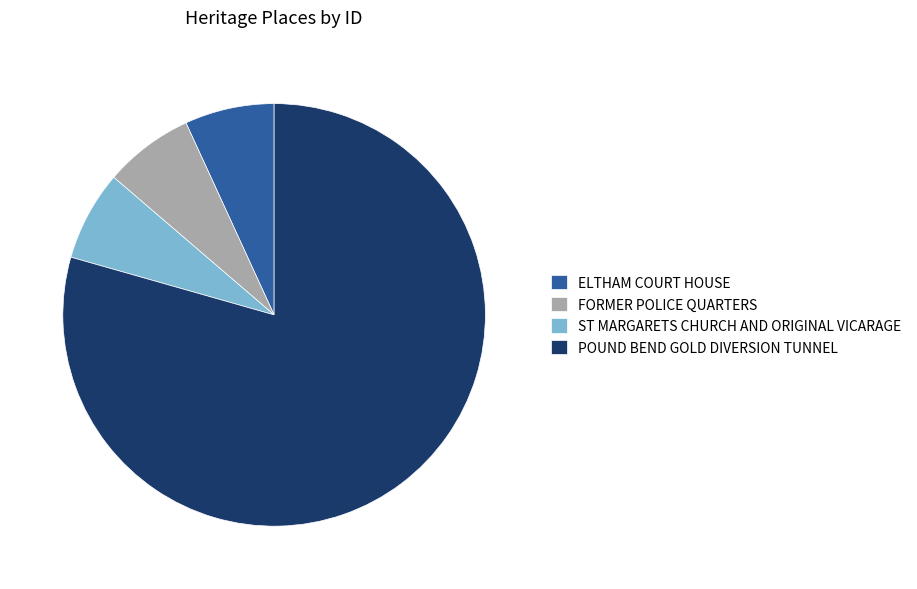

True or false: POUND BEND GOLD DIVERSION TUNNEL accounts for 74% of the total.

False